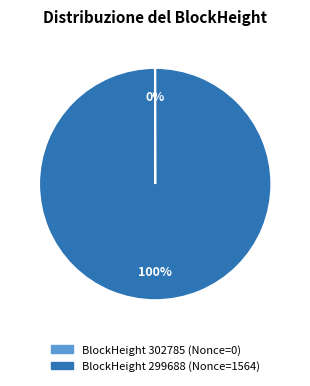

To the nearest percent, what is the average slice percentage?

50%